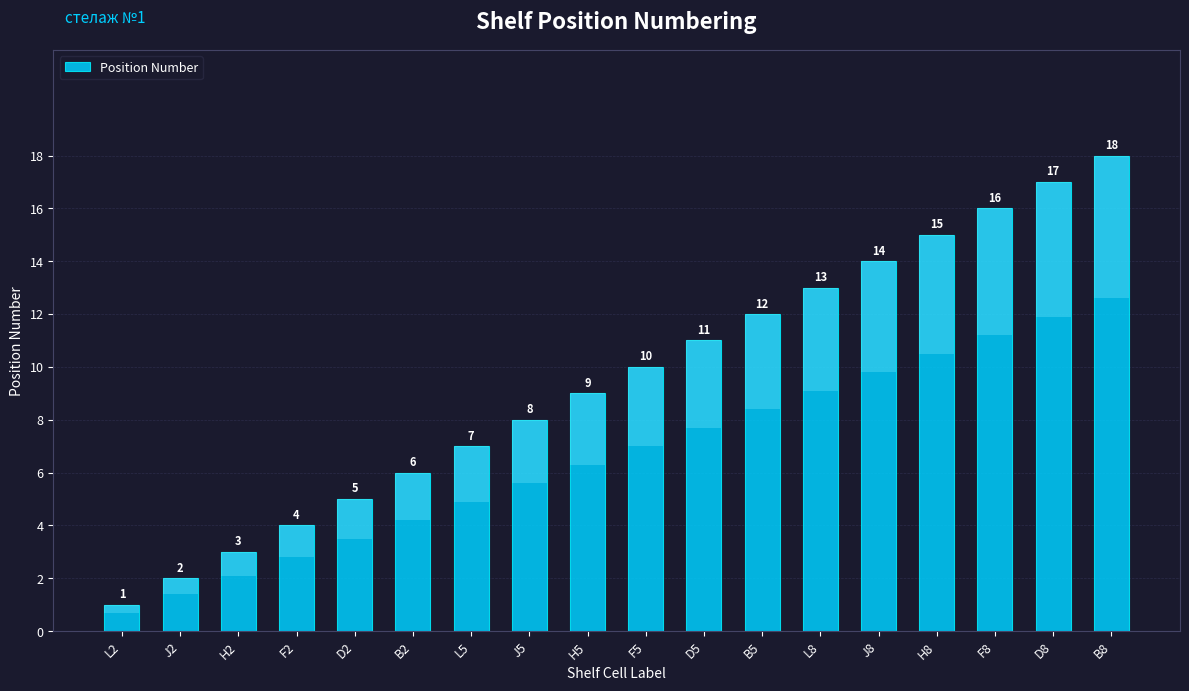

What is the minimum value shown in the chart?

1